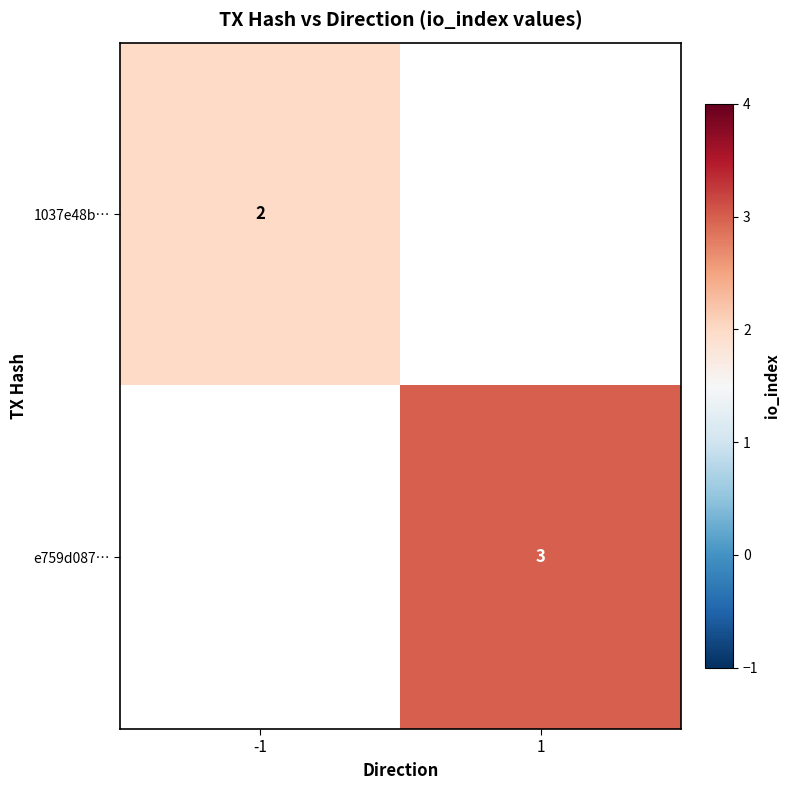

How many distinct data groups are displayed?

2